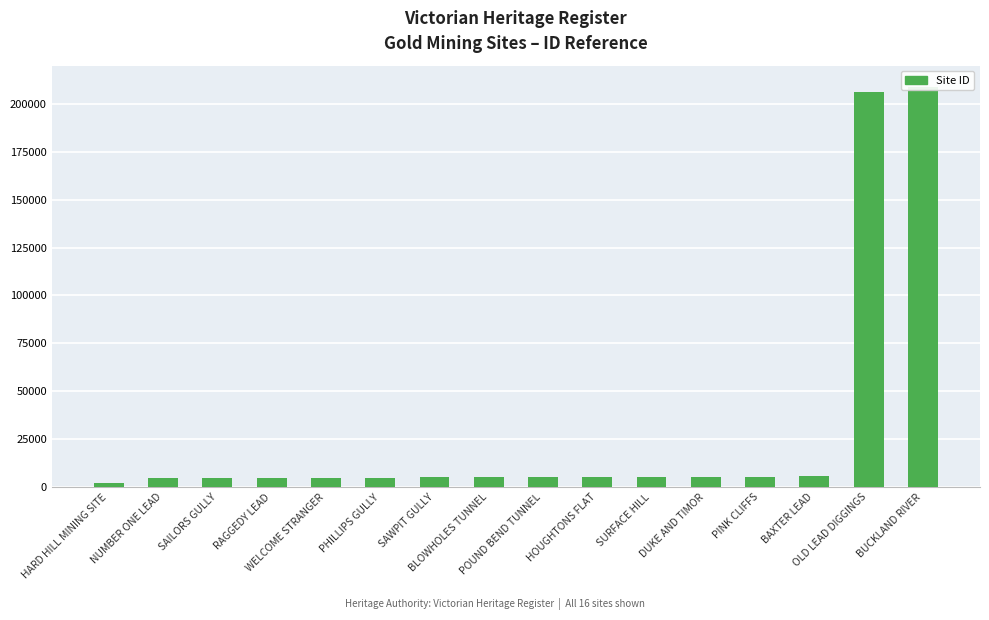

What is the difference between the values at OLD LEAD DIGGINGS and SURFACE HILL?

201171